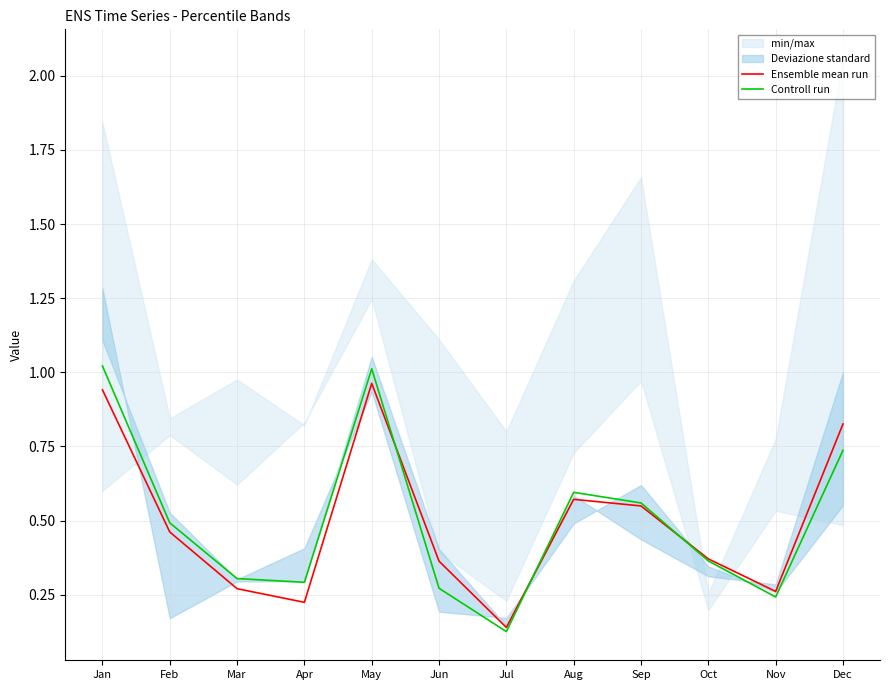

What is the sum of all Controll run values?

6.0